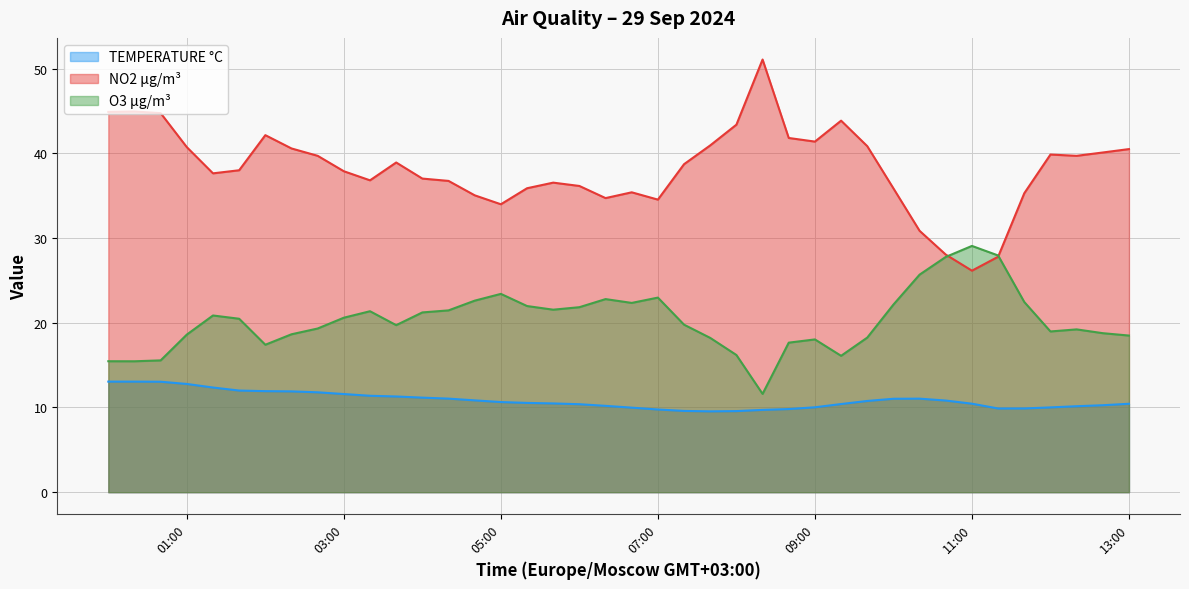

True or false: TEMPERATURE °C and O3 µg/m³ intersect in this chart.

False